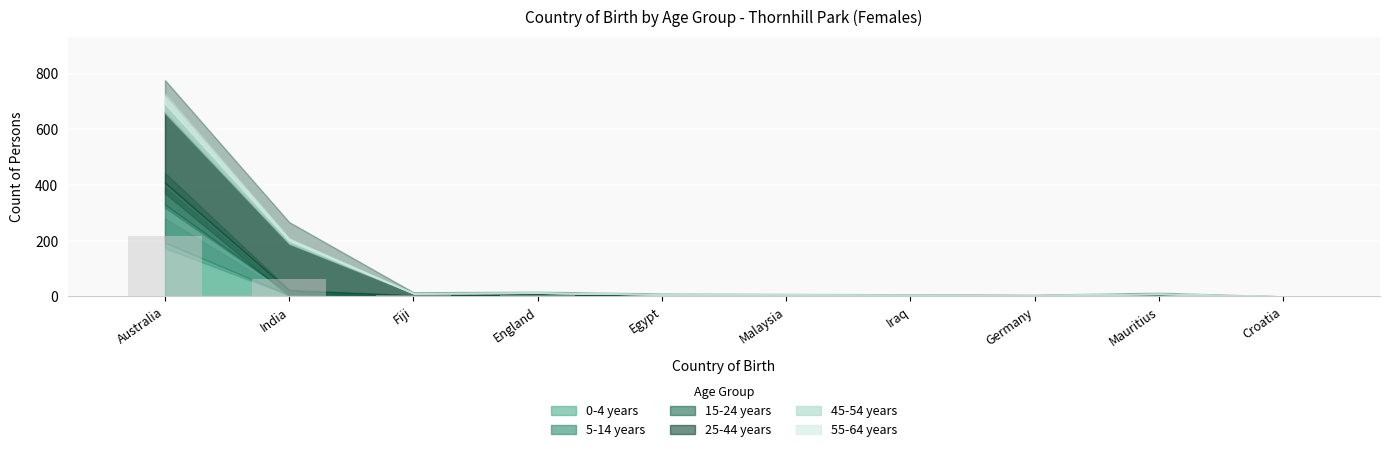

What is the greatest value displayed?

215.1